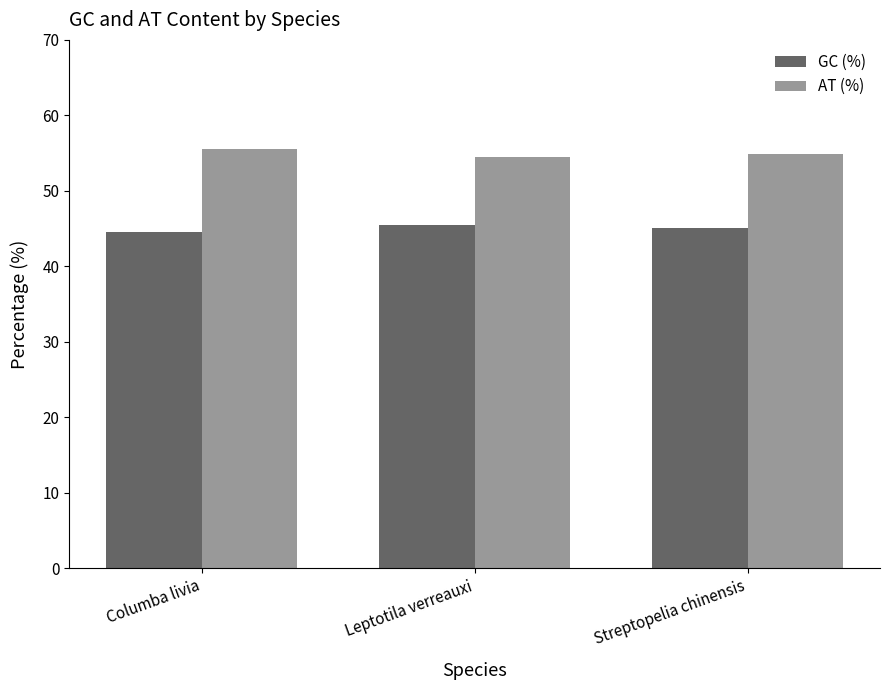

Read the AT (%) value at Leptotila verreauxi.

54.5